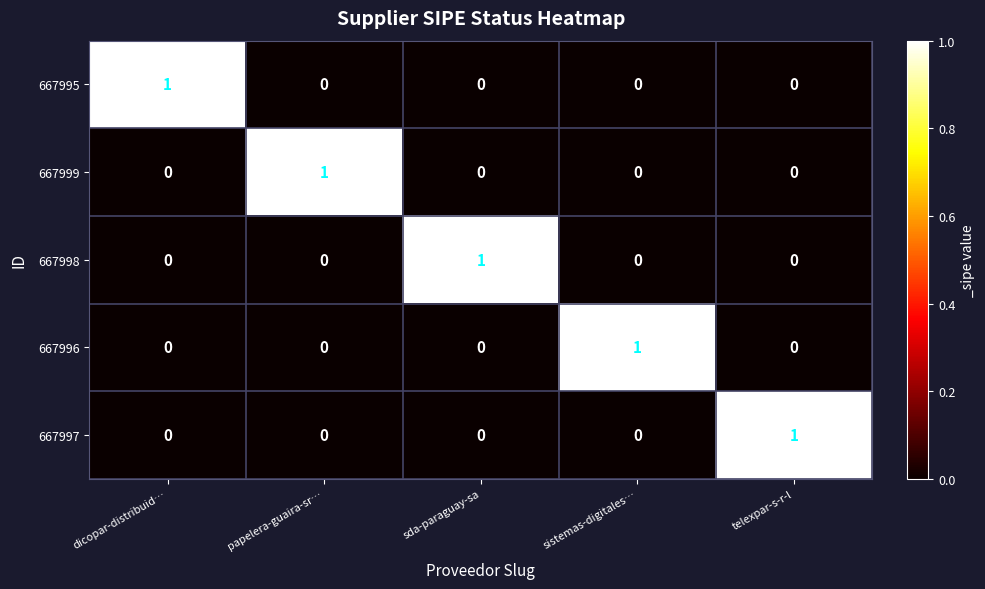

Reading left to right, list all the values displayed in this chart.

667995: 1	0	0	0	0
667999: 0	1	0	0	0
667998: 0	0	1	0	0
667996: 0	0	0	1	0
667997: 0	0	0	0	1